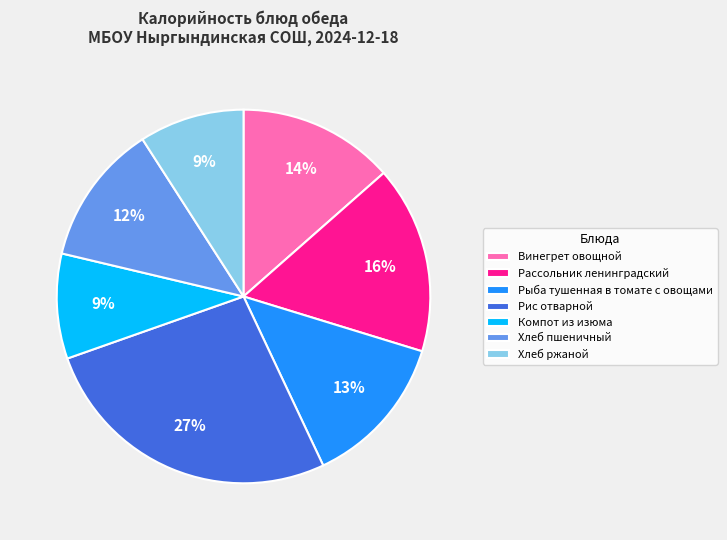

Do Рыба тушенная в томате с овощами and Хлеб ржаной together represent more than half of the pie?

No